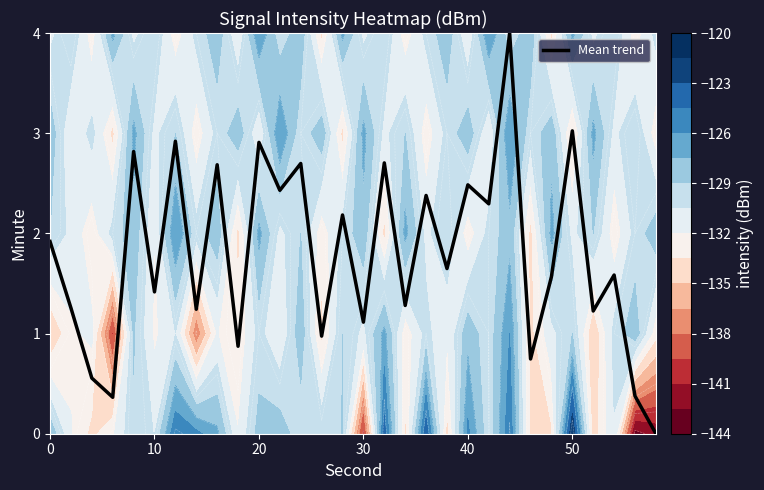

True or false: Mean trend has a value of 1.6 at 20.

False